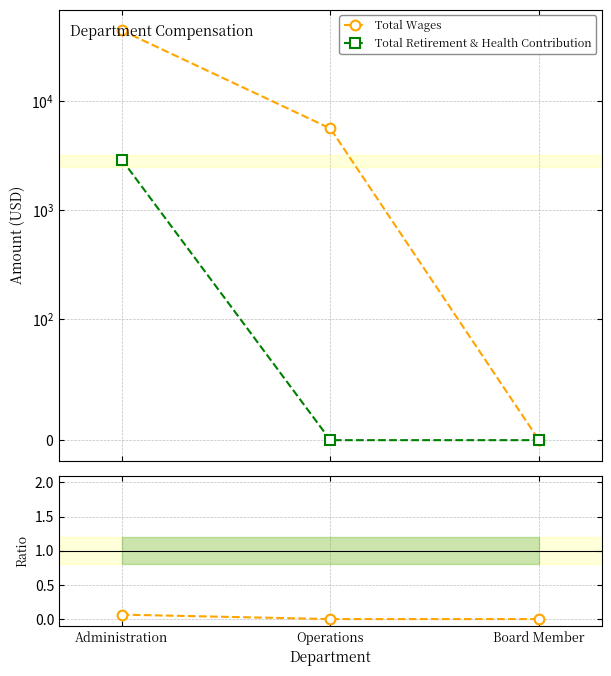

What position from the left is Board Member?

3